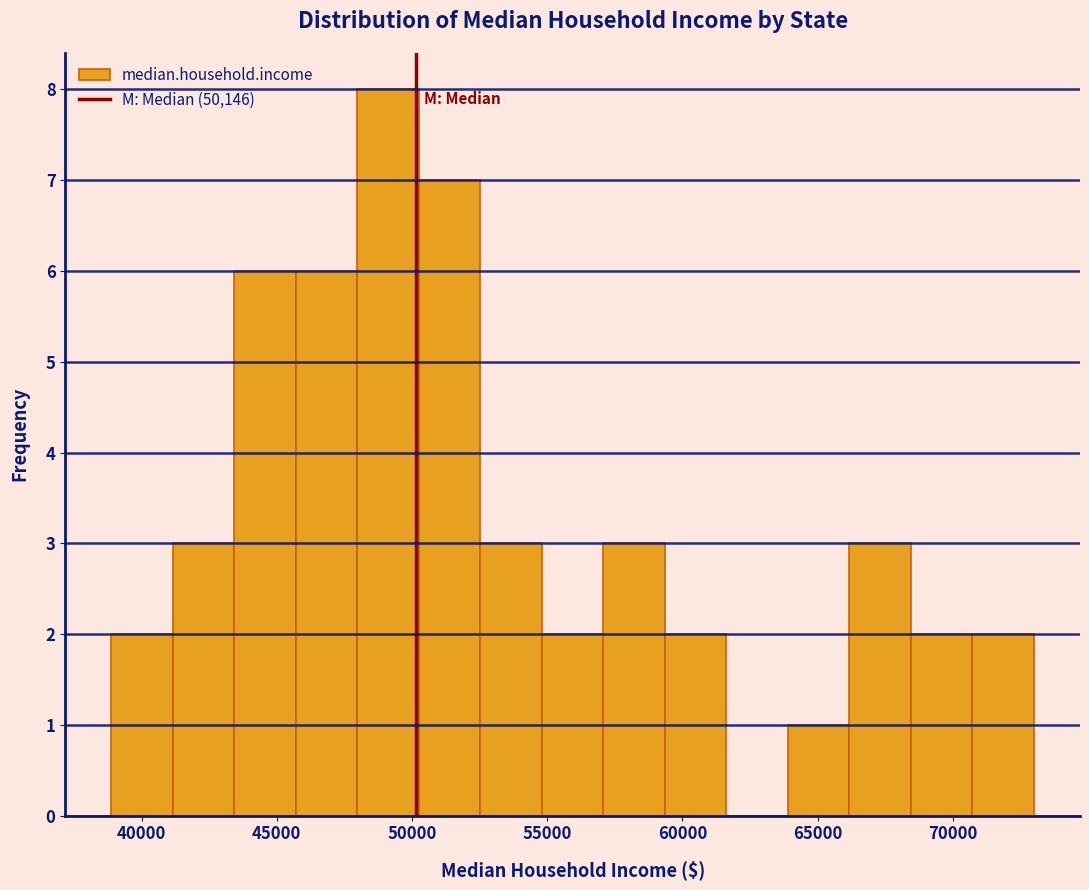

What is the height of the bar covering 43500 to 45500 on the x-axis? Neither the bar edges nor the heights are printed on the chart, so give them approximately, as read against the axes.

6